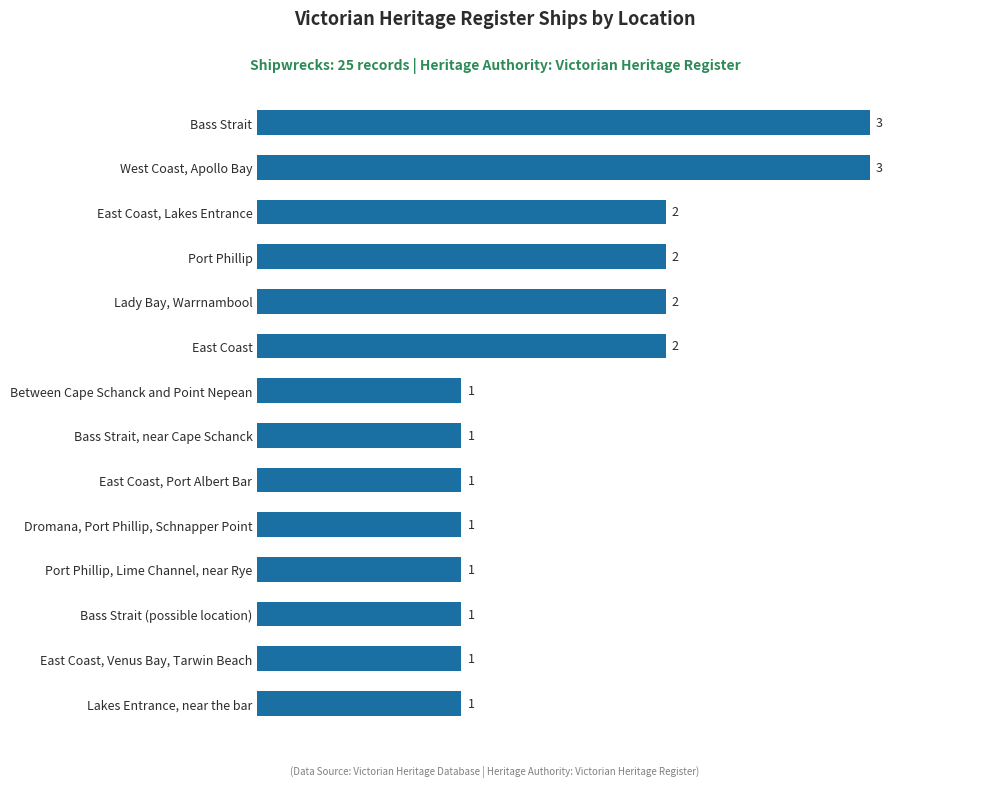

What is the sum of all values?

22